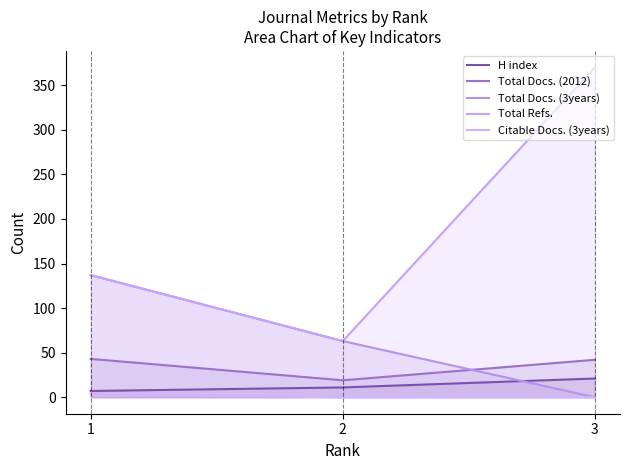

Reading left to right, extract all data points from this chart.

H index: 1=7	2=11	3=21
Total Docs. (2012): 1=43	2=19	3=42
Total Docs. (3years): 1=137	2=63	3=0
Total Refs.: 1=137	2=63	3=370
Citable Docs. (3years): 1=4	2=0	3=0